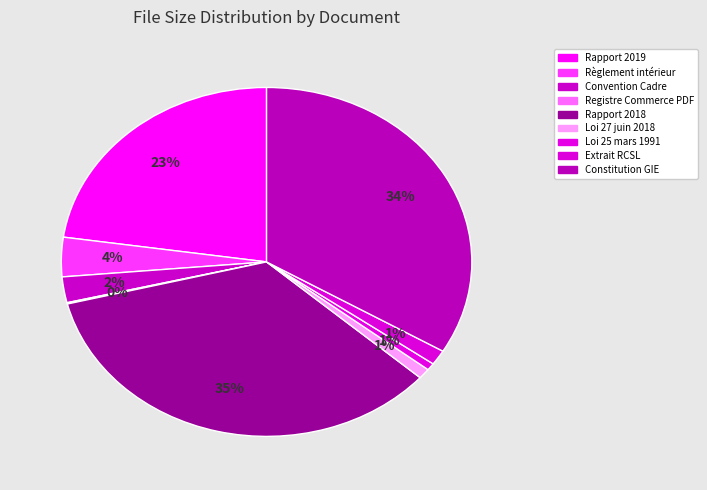

Does any single category account for the majority?

No